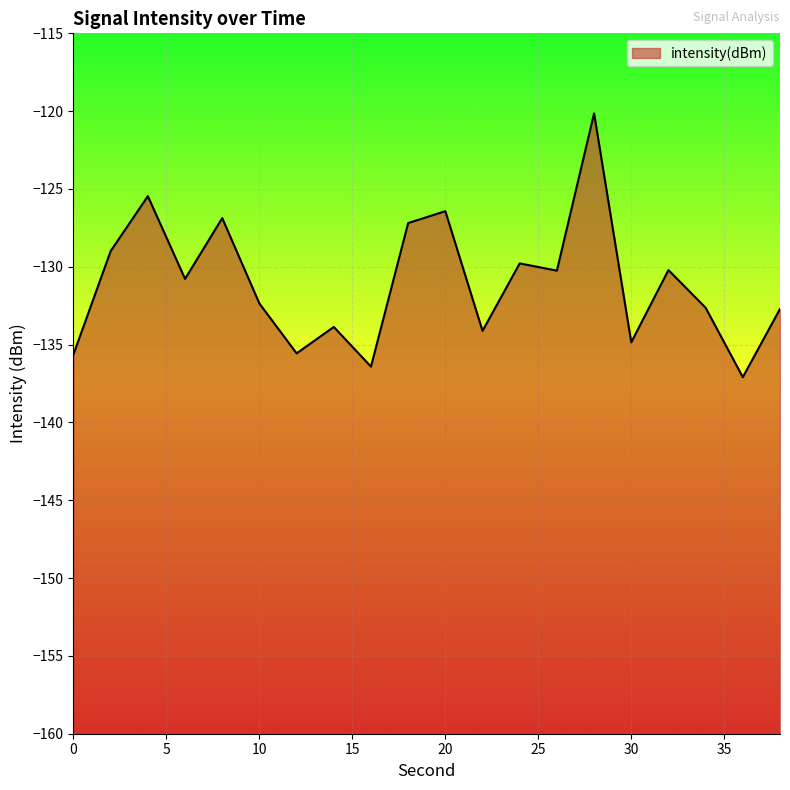

Reading left to right, list all the values displayed in this chart.

0=-135.6	2=-129.0	4=-125.5	6=-130.8	8=-126.9	10=-132.4	12=-135.6	14=-133.9	16=-136.4	18=-127.2	20=-126.4	22=-134.1	24=-129.8	26=-130.2	28=-120.1	30=-134.9	32=-130.2	34=-132.6	36=-137.1	38=-132.7